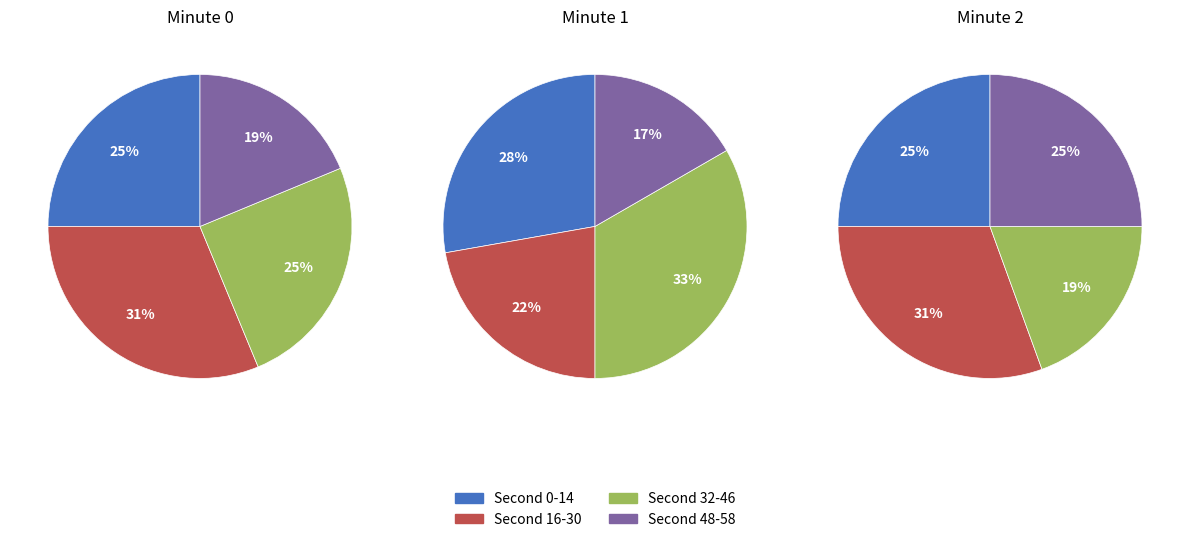

How many segments does this pie chart have?

4